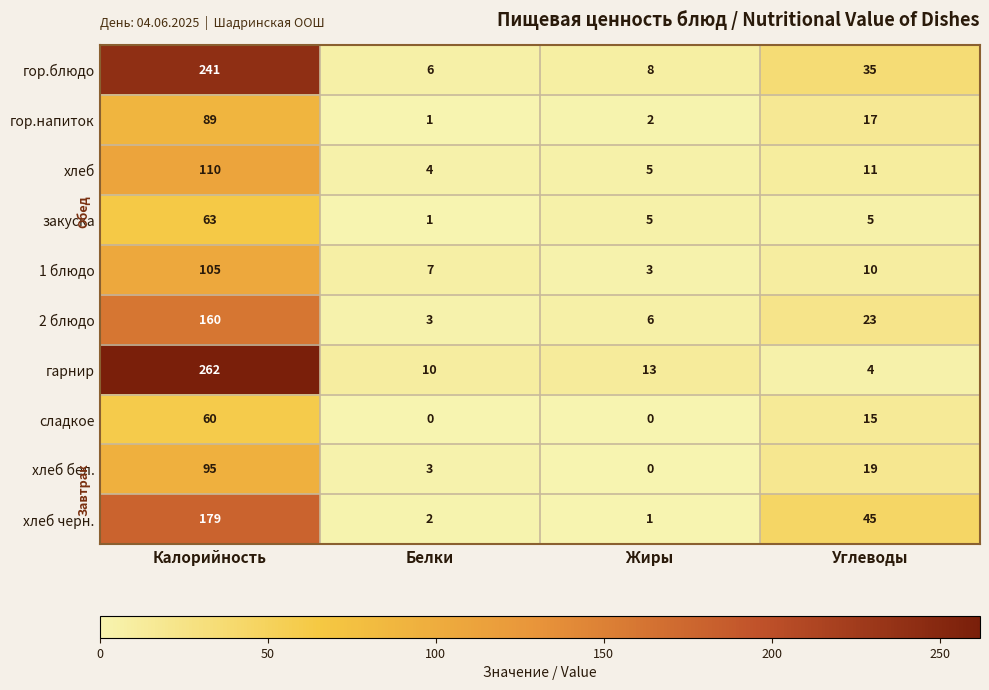

At how many categories does at least one series exceed 72?

1